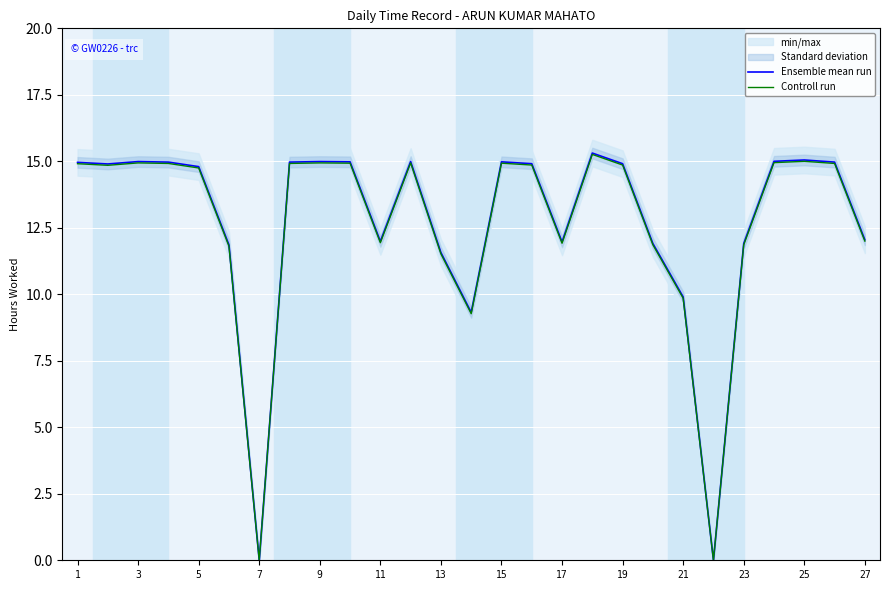

The Controll run series shows 9.8 at 21. True or false?

True